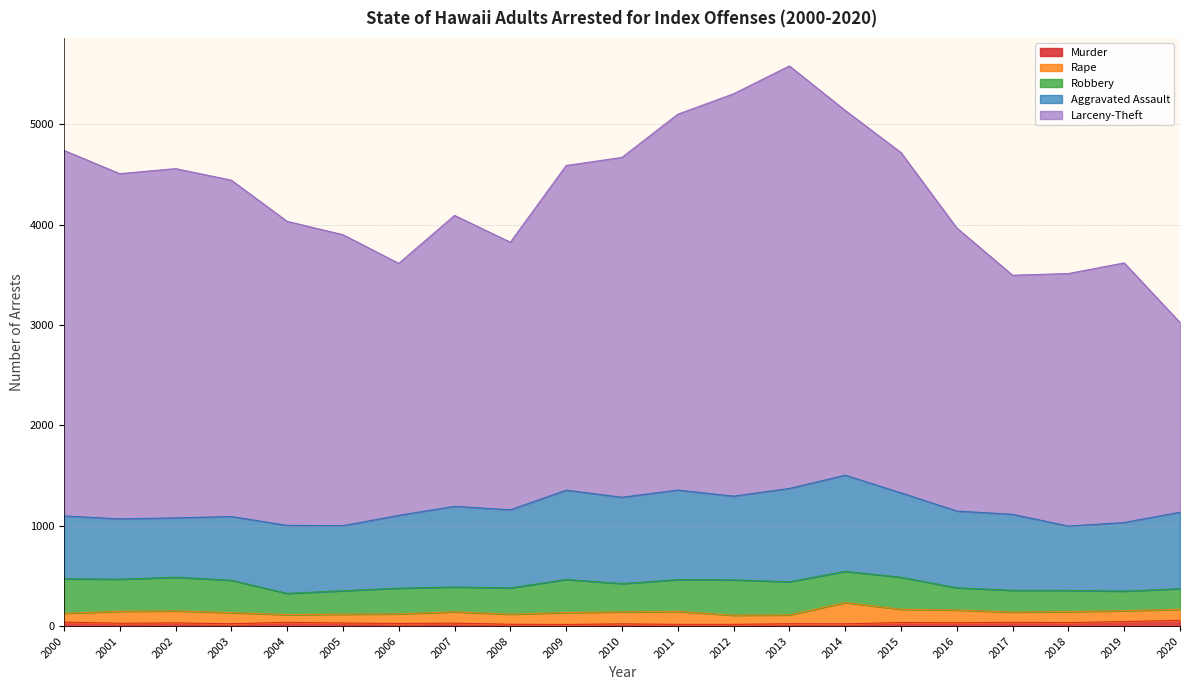

Rank the categories by Murder value from lowest to highest.

2009, 2011, 2012, 2008, 2010, 2014, 2003, 2013, 2006, 2001, 2007, 2005, 2002, 2016, 2018, 2015, 2004, 2017, 2000, 2019, 2020